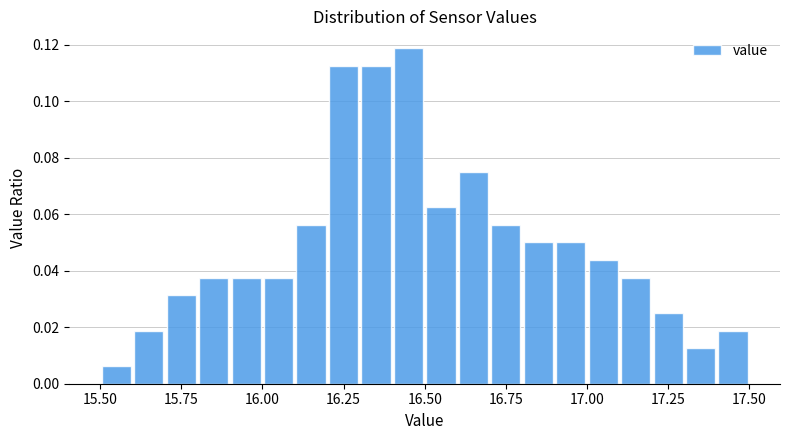

Around what value on the x-axis is the tallest bar? Give the approximate position of its centre, as read against the axis.

16.45